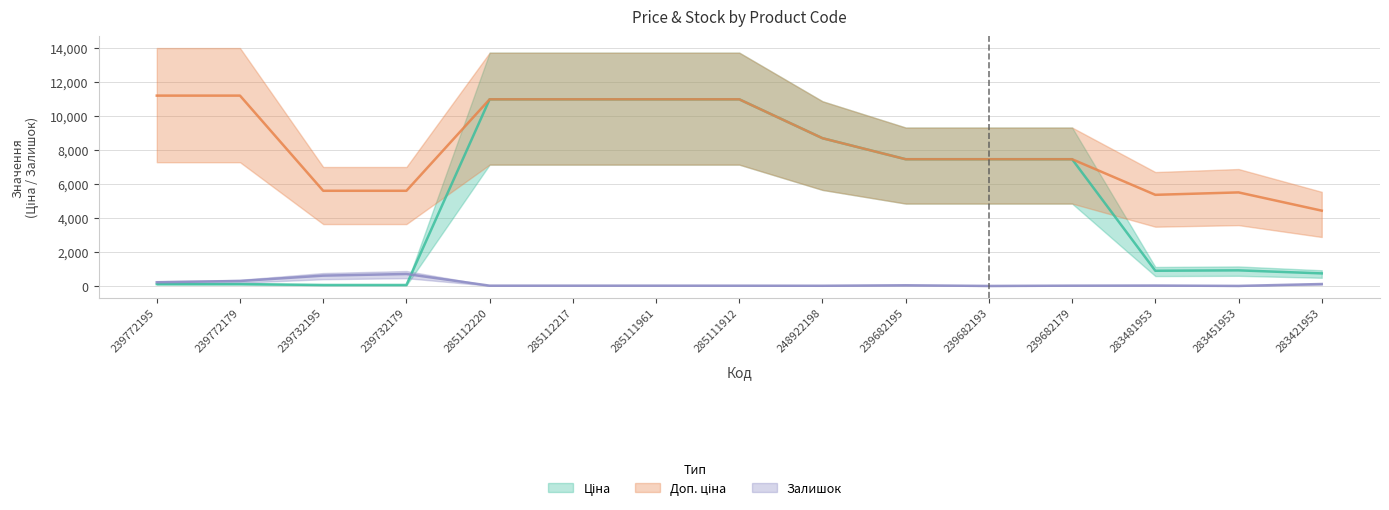

Does the chart have visible grid lines?

Yes